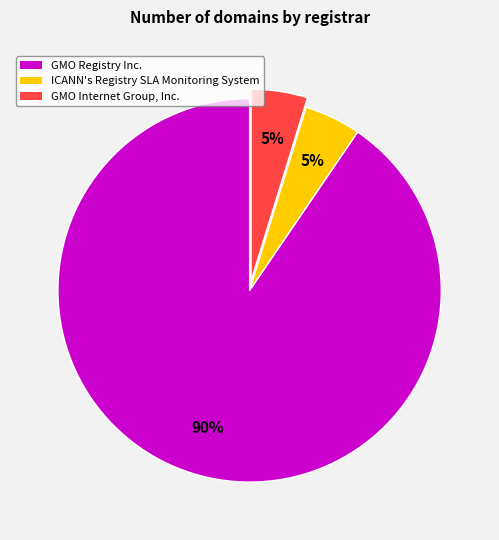

How many slices are in this pie chart?

3